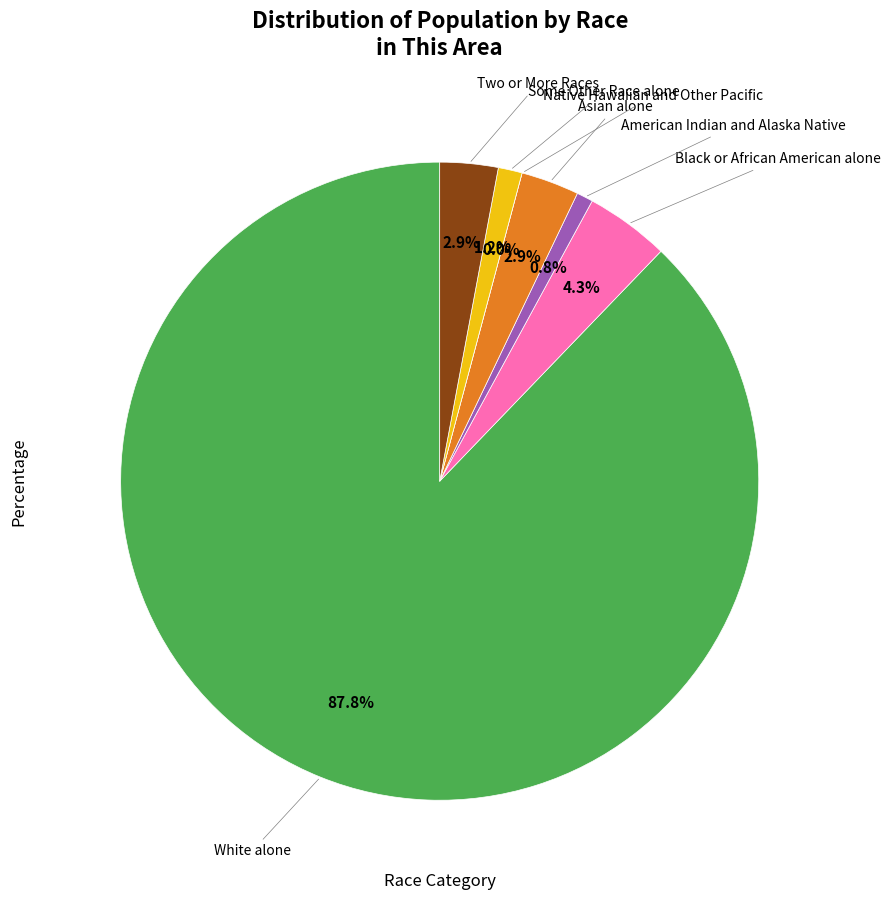

The Native Hawaiian and Other Pacific slice represents 0% of the pie. True or false?

True